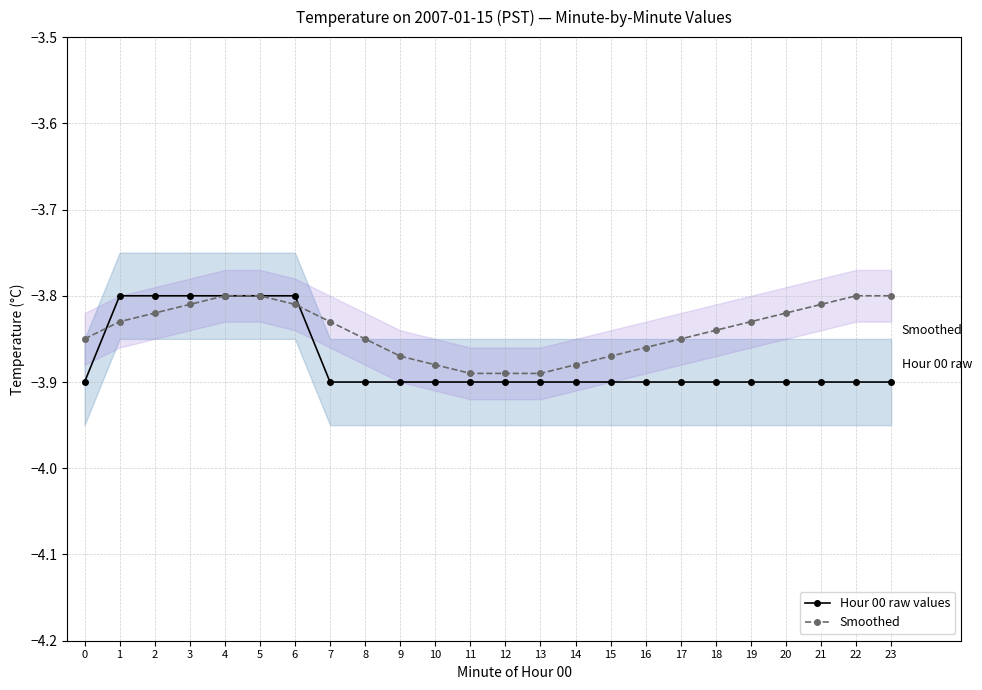

Reading left to right, extract all data points from this chart.

Hour 00 raw values: -3.9	-3.8	-3.8	-3.8	-3.8	-3.8	-3.8	-3.9	-3.9	-3.9	-3.9	-3.9	-3.9	-3.9	-3.9	-3.9	-3.9	-3.9	-3.9	-3.9	-3.9	-3.9	-3.9	-3.9
Smoothed: -3.9	-3.8	-3.8	-3.8	-3.8	-3.8	-3.8	-3.8	-3.9	-3.9	-3.9	-3.9	-3.9	-3.9	-3.9	-3.9	-3.9	-3.9	-3.8	-3.8	-3.8	-3.8	-3.8	-3.8